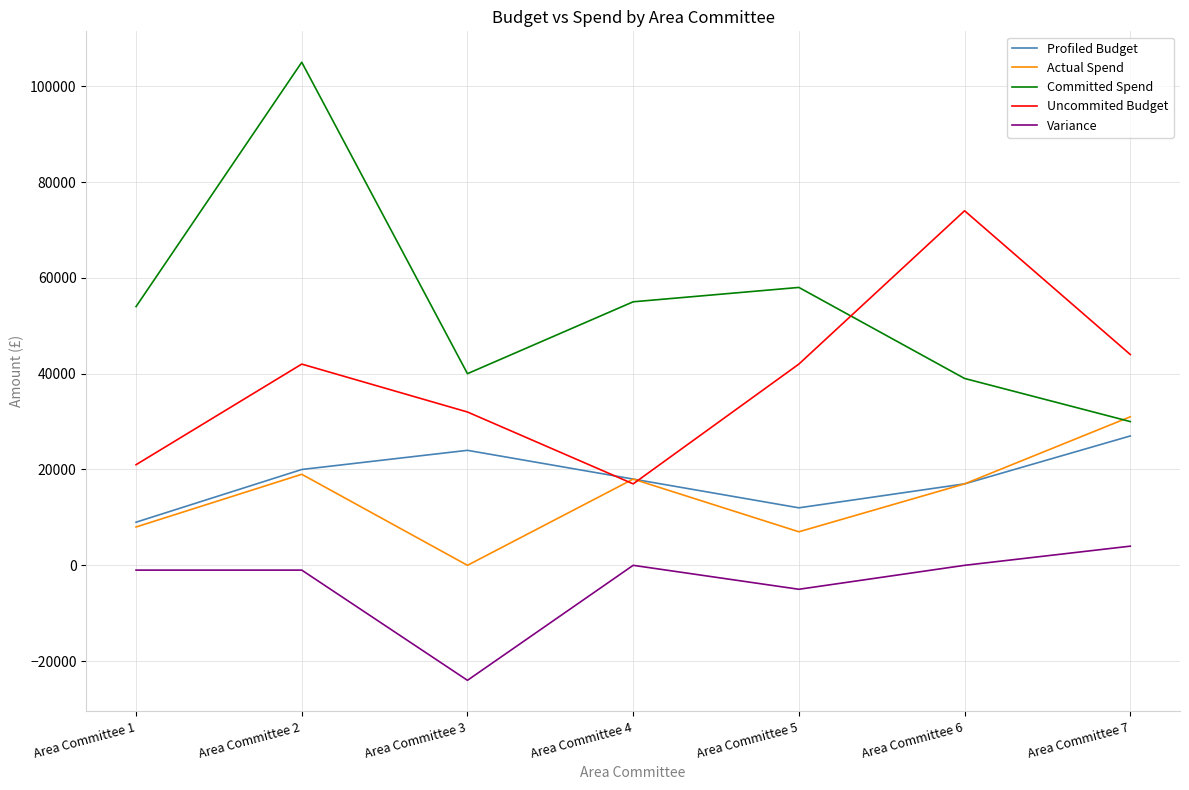

Between Area Committee 6 and Area Committee 7, which series saw the biggest shift?

Uncommited Budget